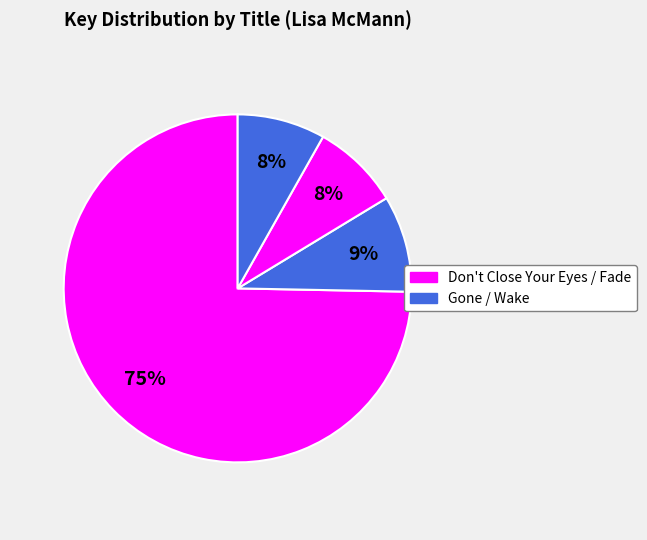

How many segments does this pie chart have?

4